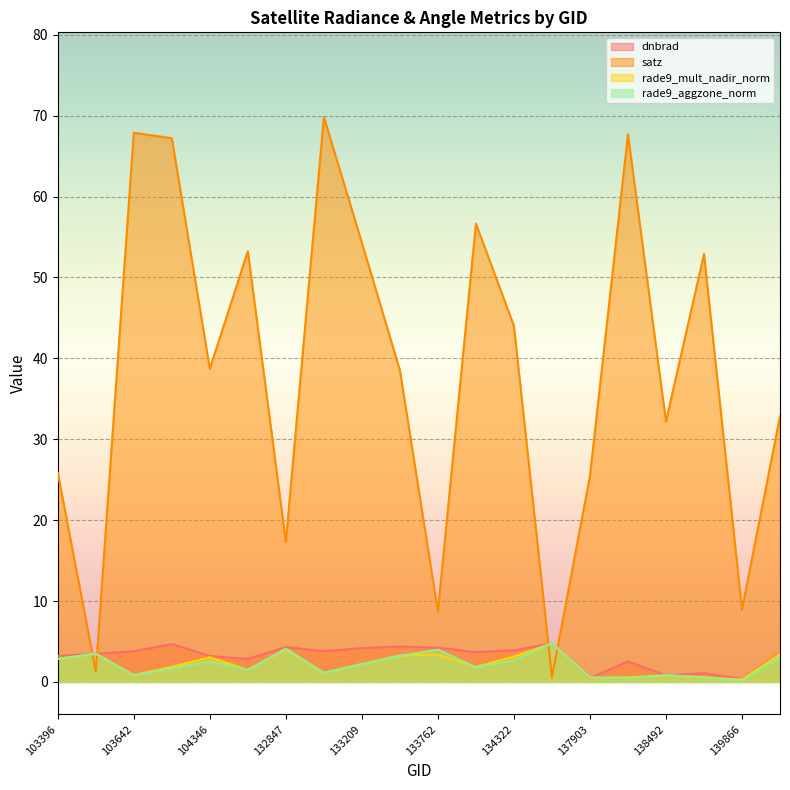

How many data points in dnbrad are above 3?

14